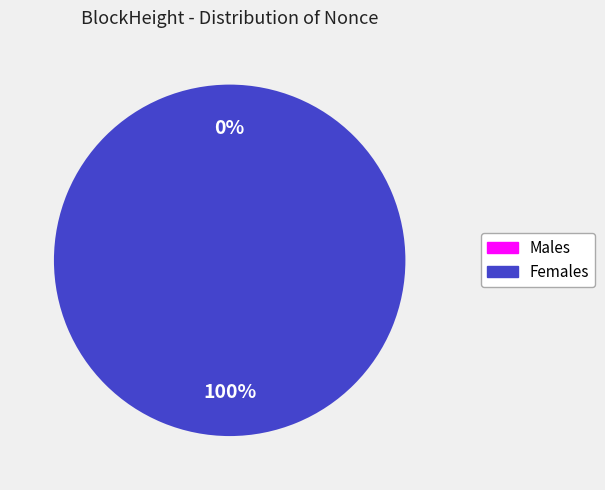

Is it true that 148135 is 0% of the pie?

True